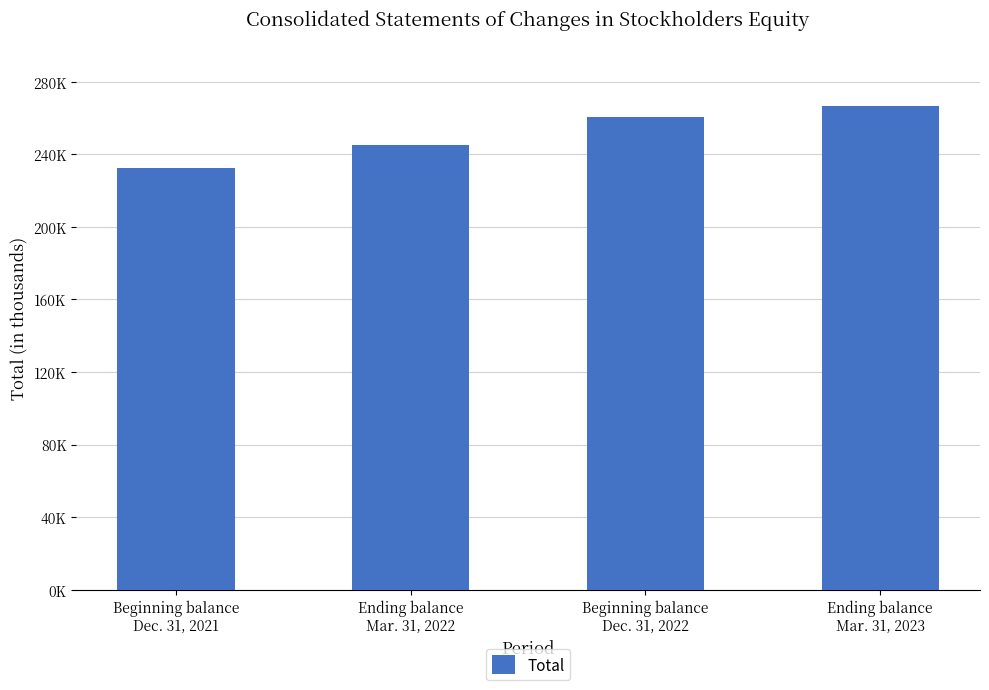

Is it true that the value at Beginning balance
Dec. 31, 2021 is 232422?

True